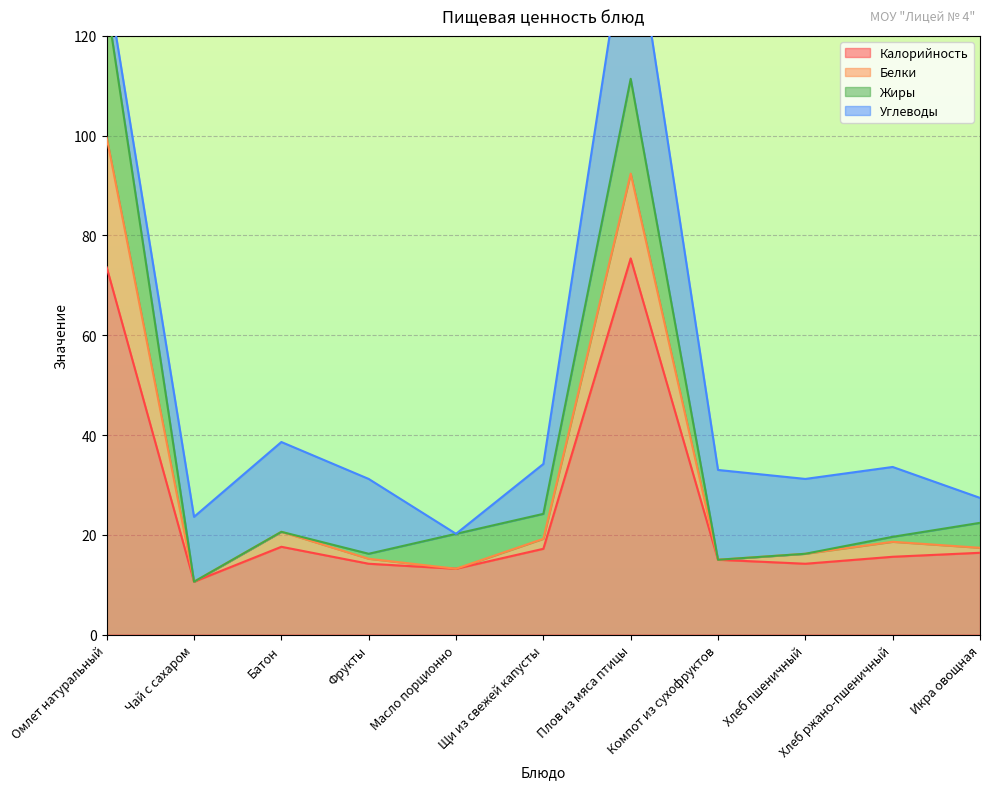

What is the maximum value shown in the chart?

126.6